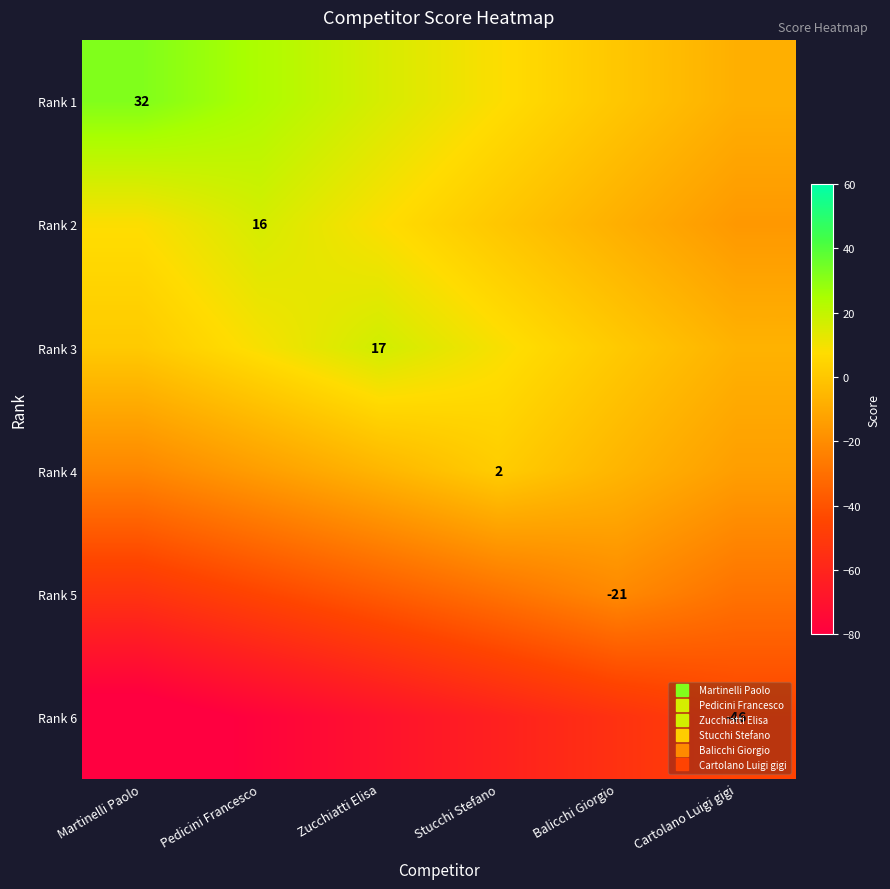

Is it true that Rank 2 equals -8 at Balicchi Giorgio?

True